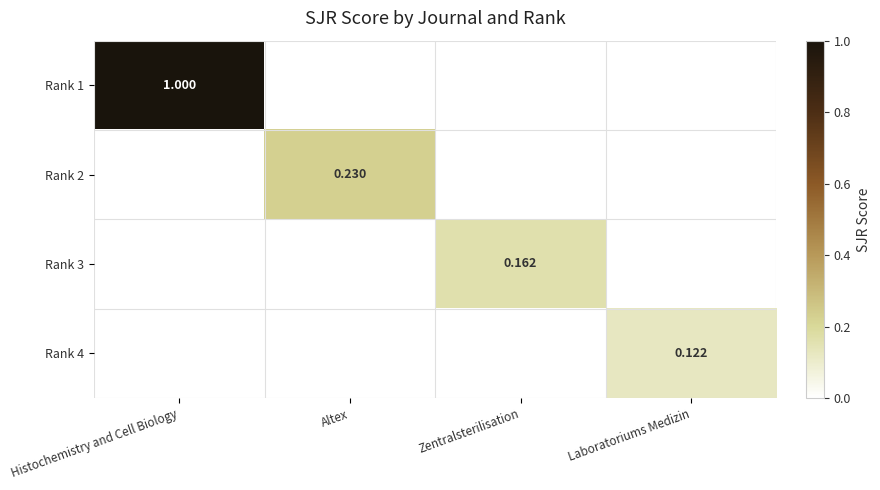

Is the value of Rank 3 at Zentralsterilisation greater than the value of Rank 1 at Histochemistry and Cell Biology?

No